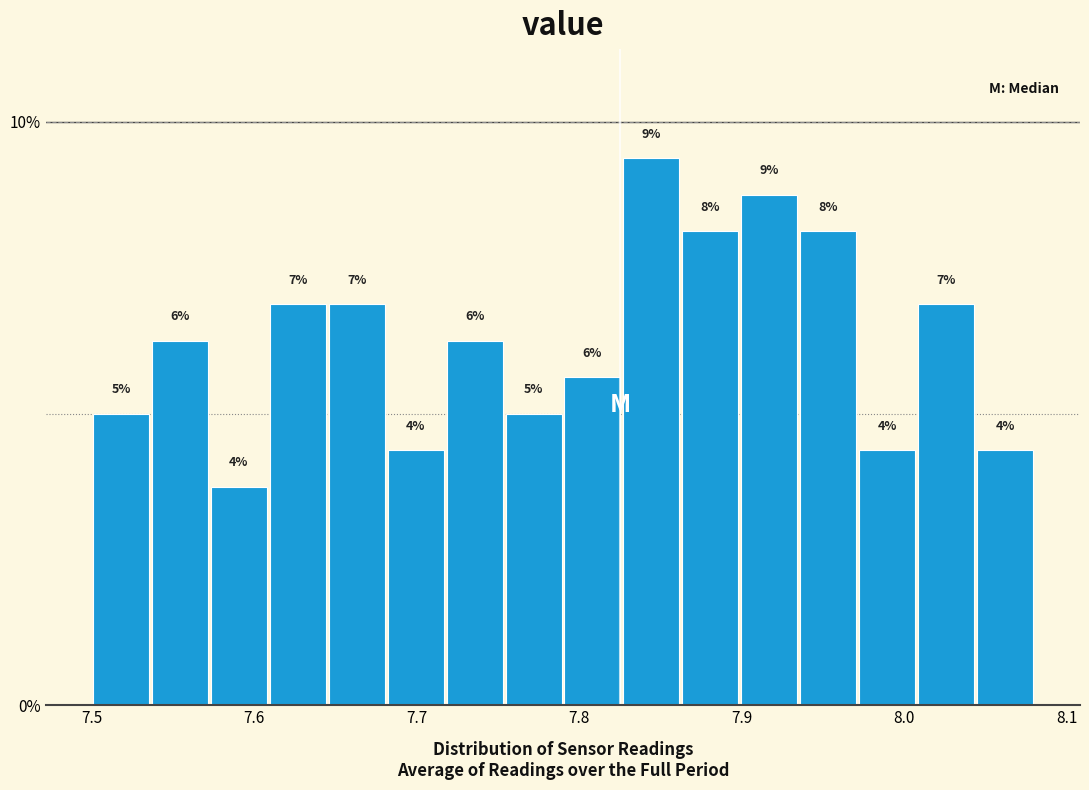

Around what value on the x-axis is the tallest bar? Give the approximate position of its centre, as read against the axis.

7.84